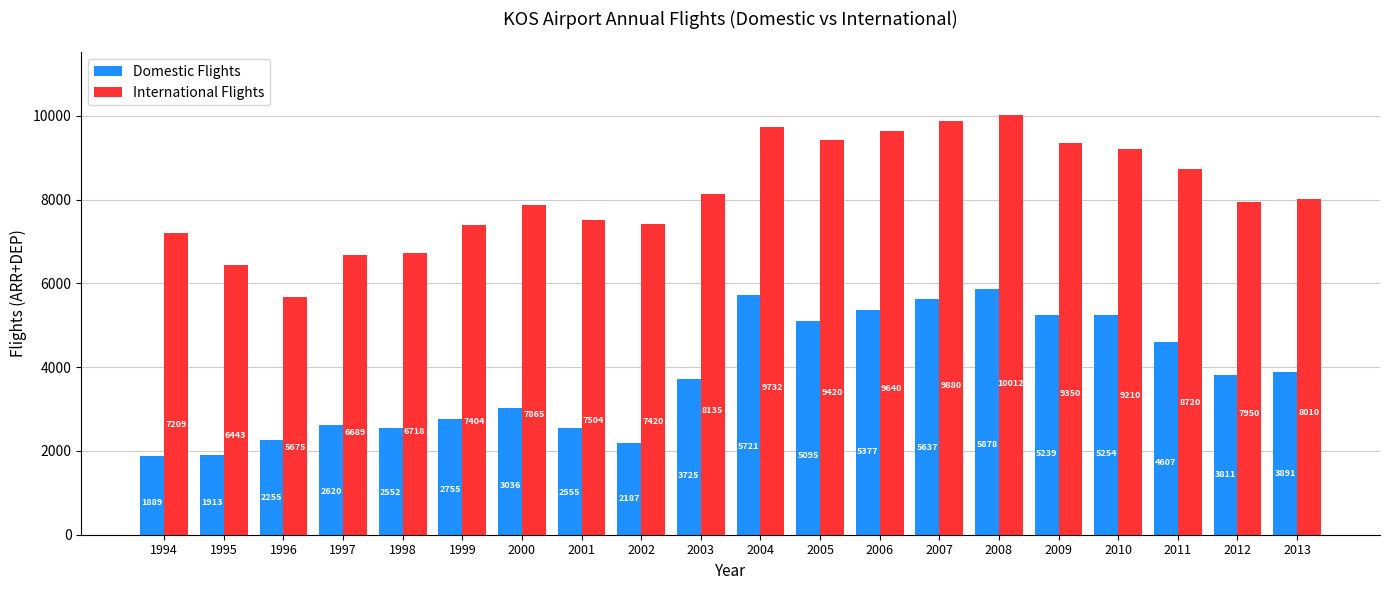

The International Flights series shows 7404 at 1999. True or false?

True